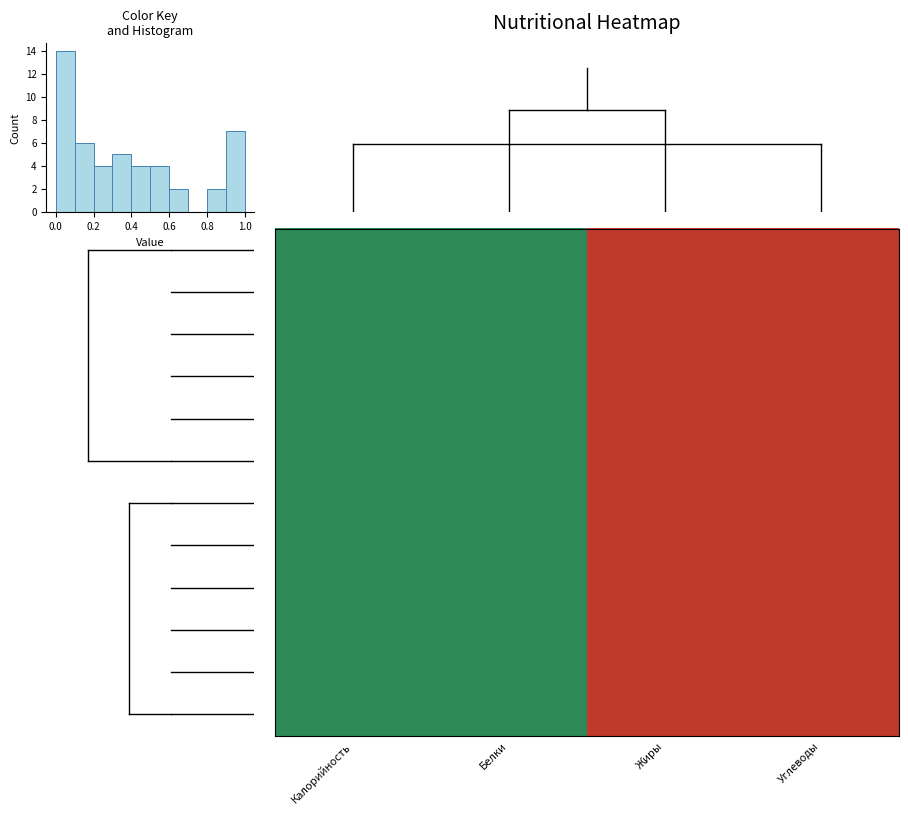

How many distinct data groups are displayed?

12